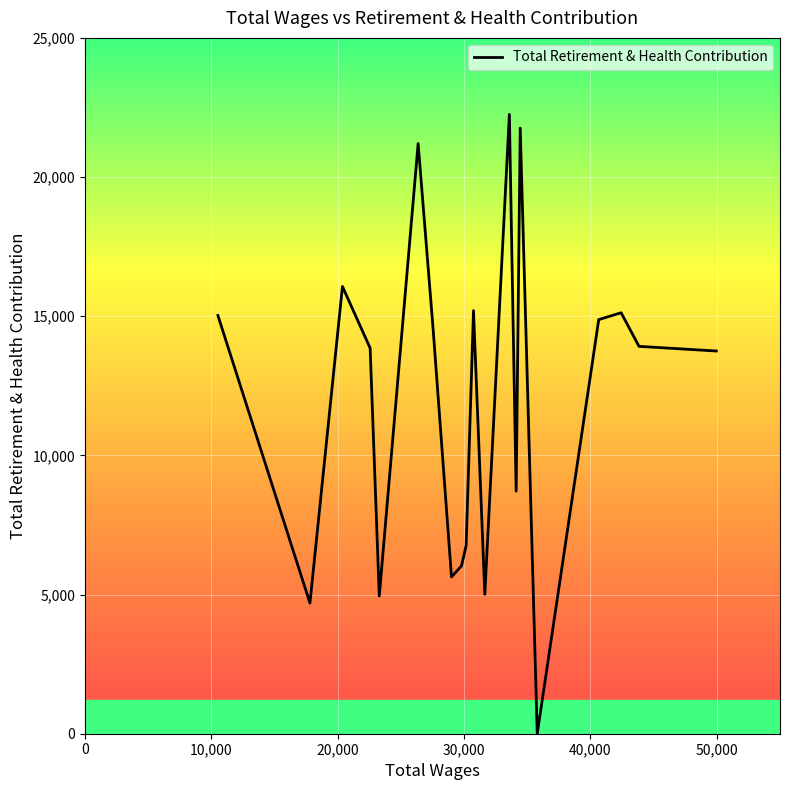

What is the greatest value displayed?

22250